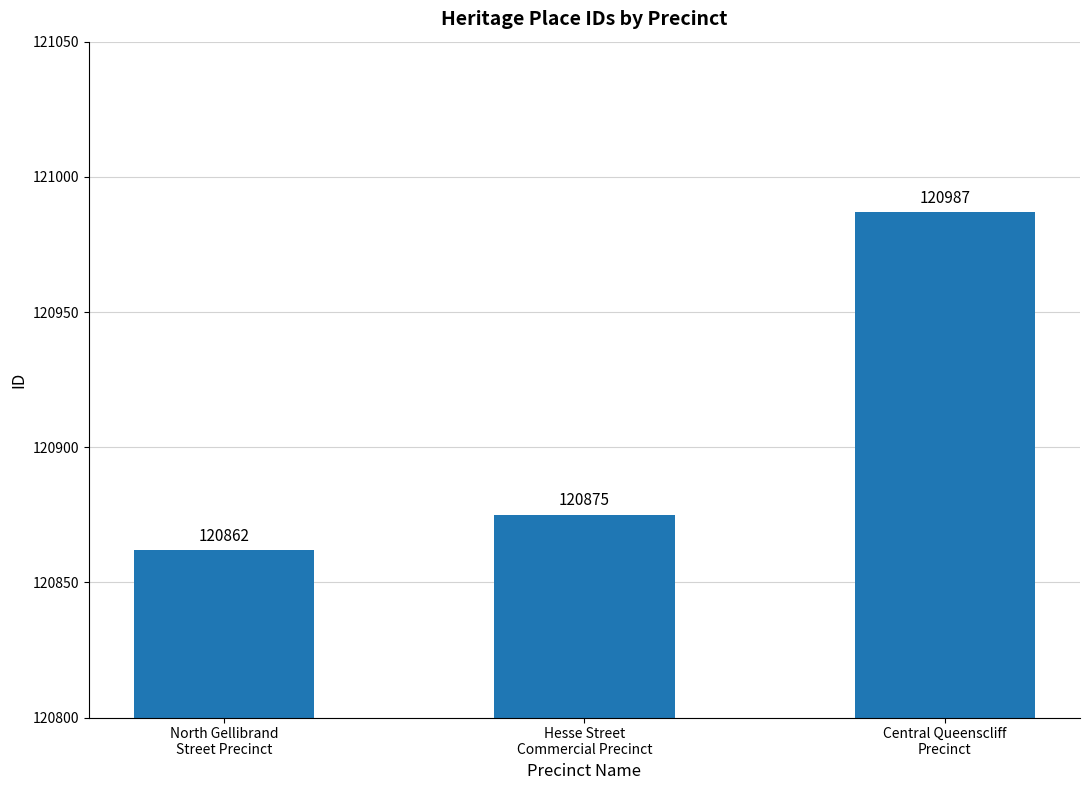

Between North Gellibrand
Street Precinct and Central Queenscliff
Precinct, which is larger?

Central Queenscliff
Precinct